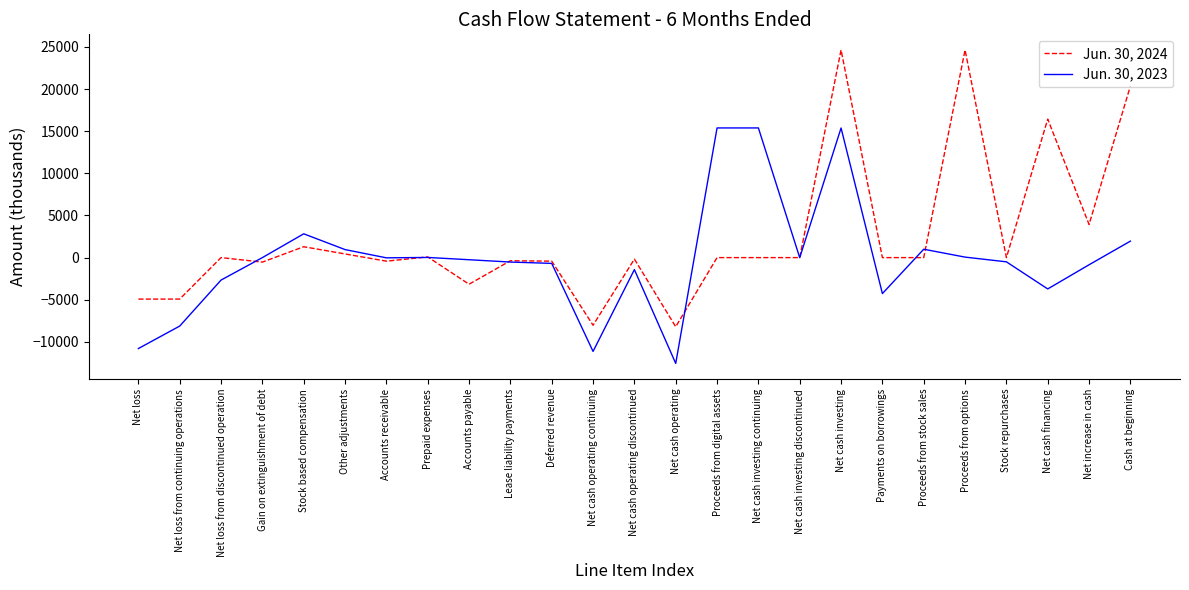

Rank the series at Stock based compensation from highest to lowest value.

Jun. 30, 2023, Jun. 30, 2024